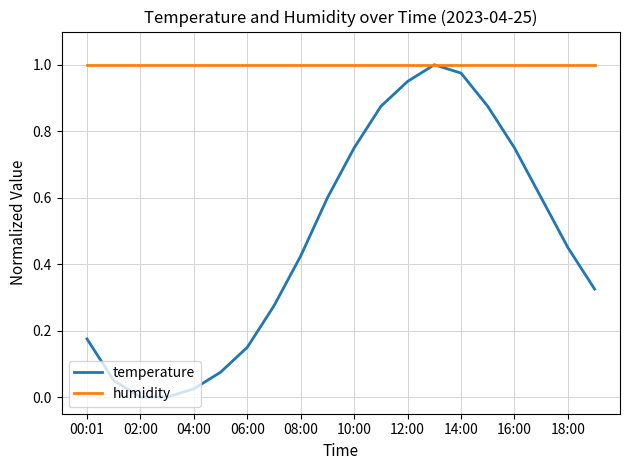

List the series in order of their overall mean, highest first.

humidity, temperature